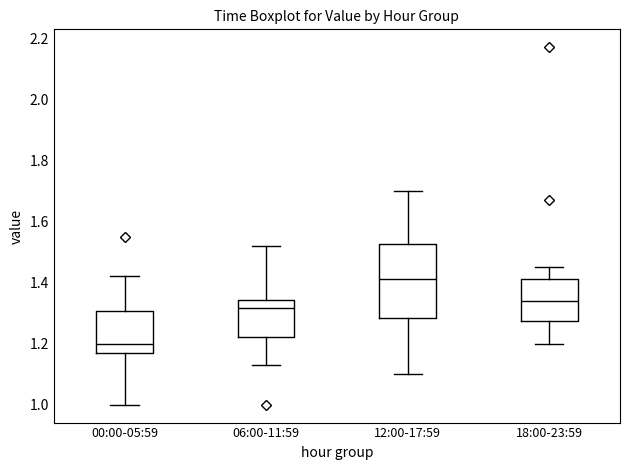

Where does the upper whisker of the box for 12:00-17:59 end on the y-axis? The values are not printed on the chart, so give them approximately, as read against the axis.

1.70